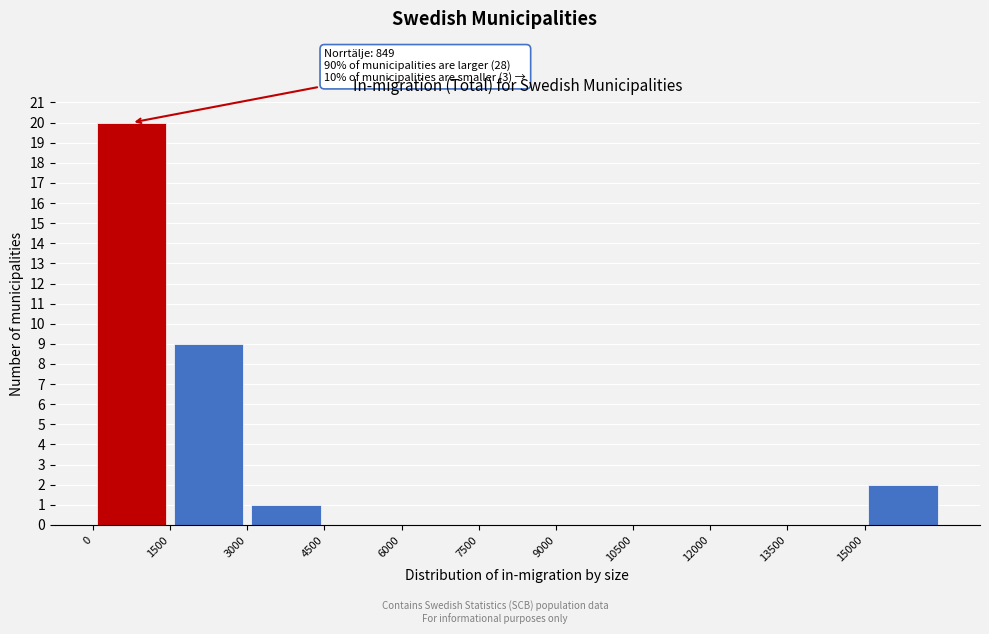

Which range on the x-axis has the tallest bar?

0 to 1500